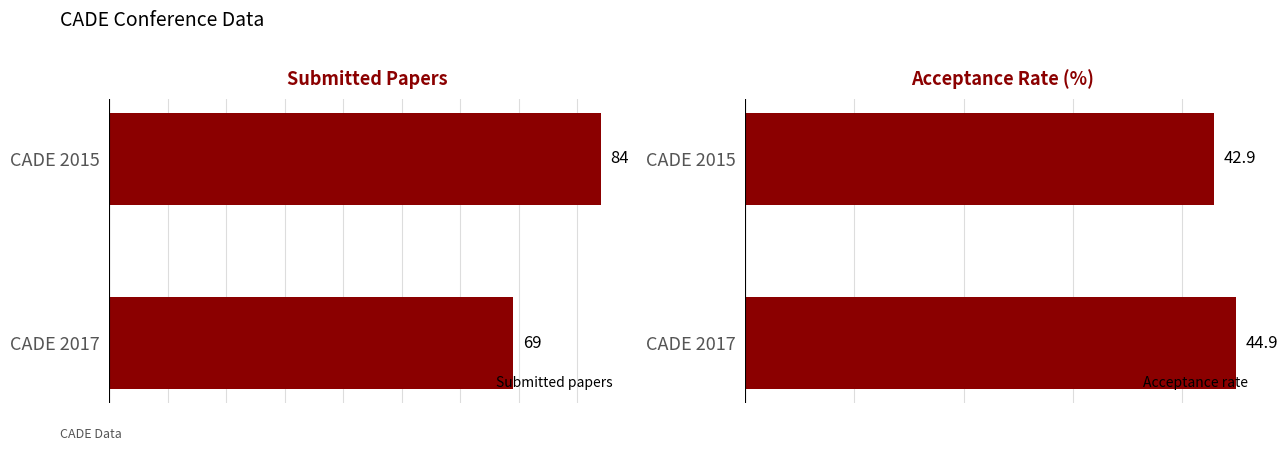

Reading left to right, list all the values displayed in this chart.

Submitted papers: 84.0	69.0
Acceptance rate: 42.9	44.9